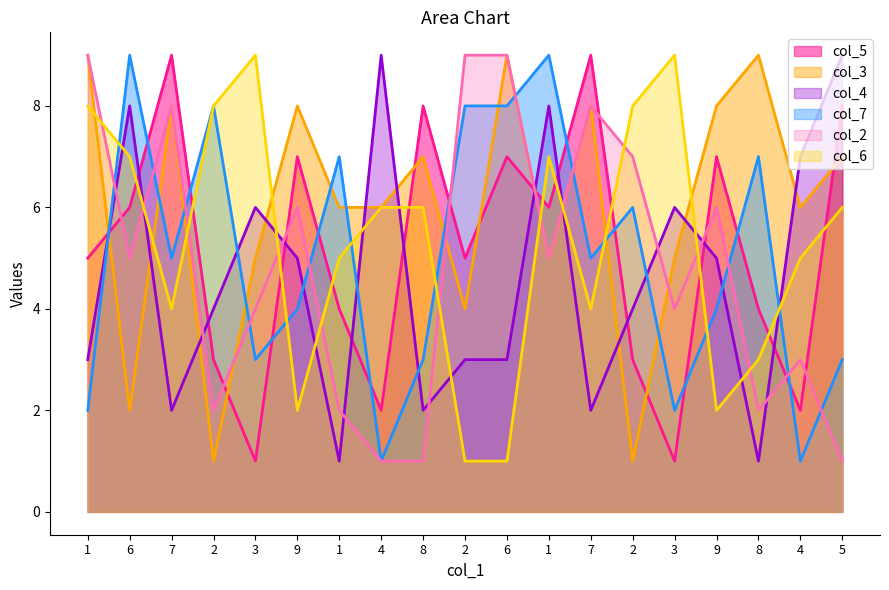

Which label corresponds to the largest value in the chart?

7